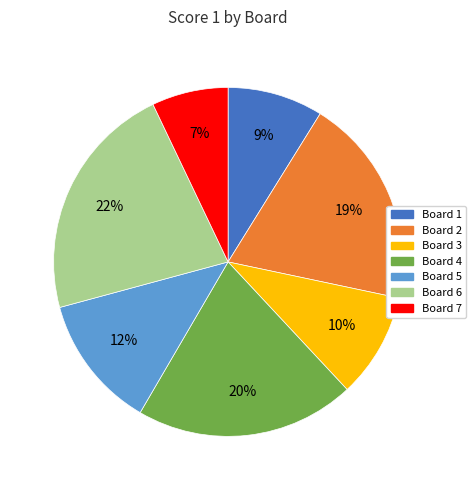

Is it true that Board 2 is 31% of the pie?

False